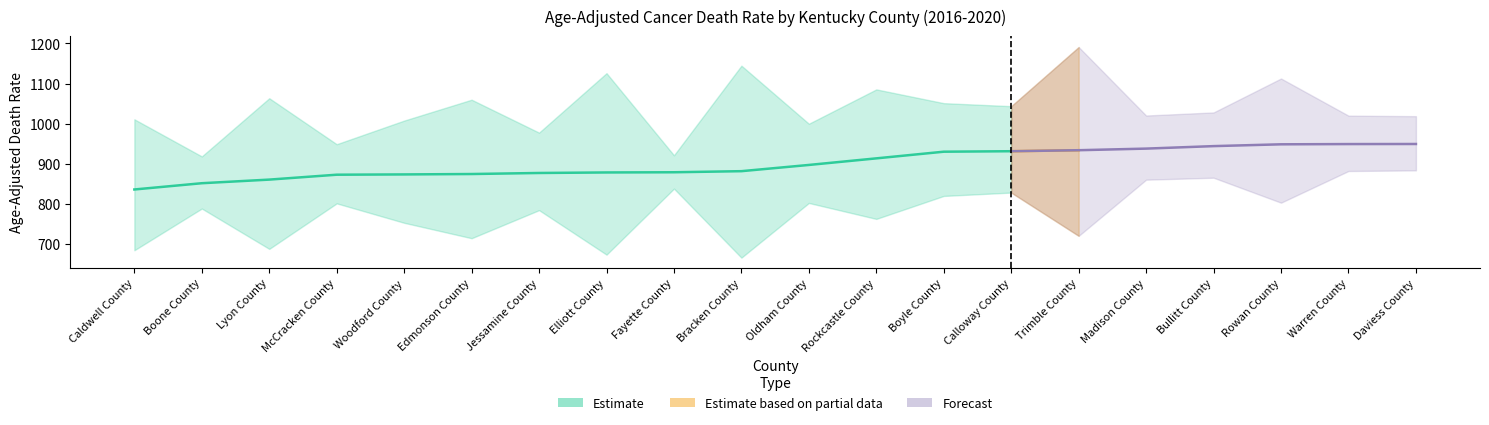

What is the sum of all Upper CI values?

20754.8